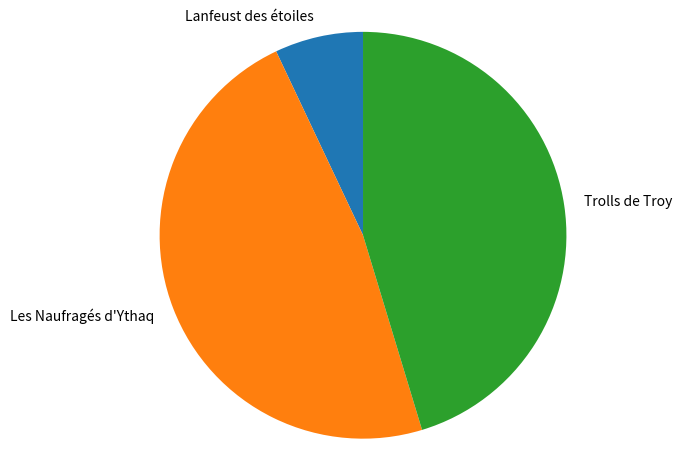

Rank the categories by value from lowest to highest.

Lanfeust des étoiles, Trolls de Troy, Les Naufragés d'Ythaq